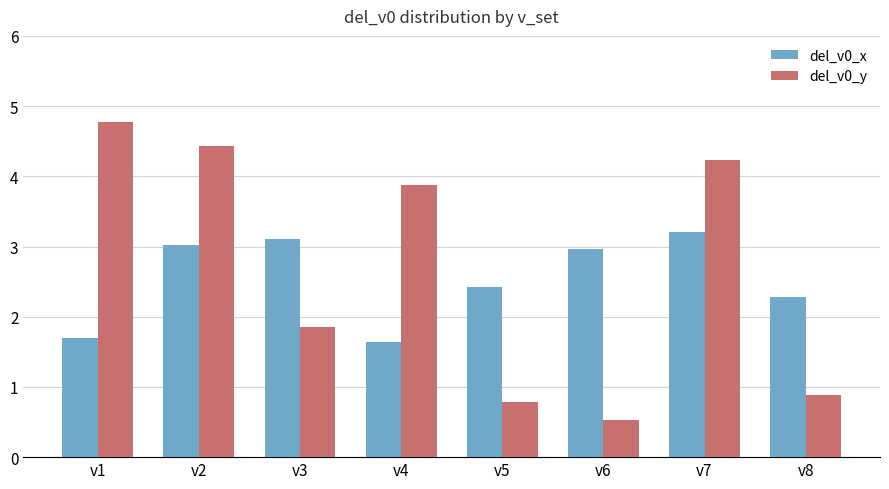

At which label does del_v0_x reach its peak?

v7